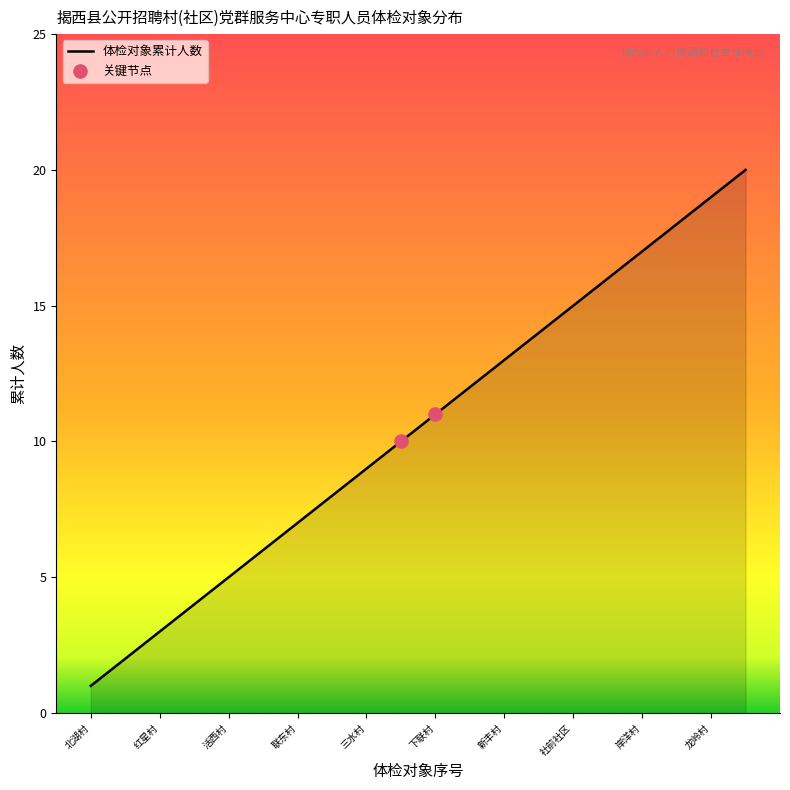

Approximately how many times larger is the value at 龙岭村 compared to 联东村?

2.7